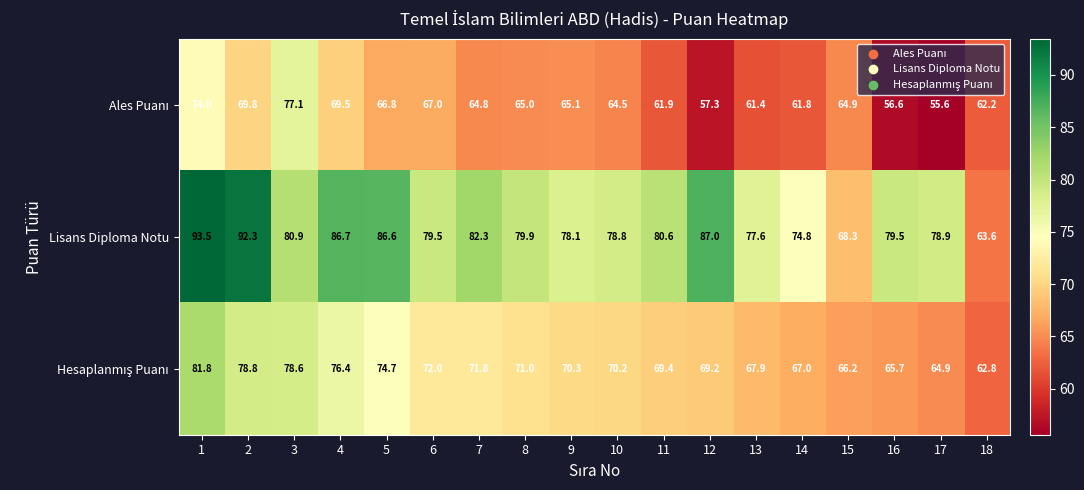

Between 9 and 10, which series saw the biggest shift?

Lisans Diploma Notu